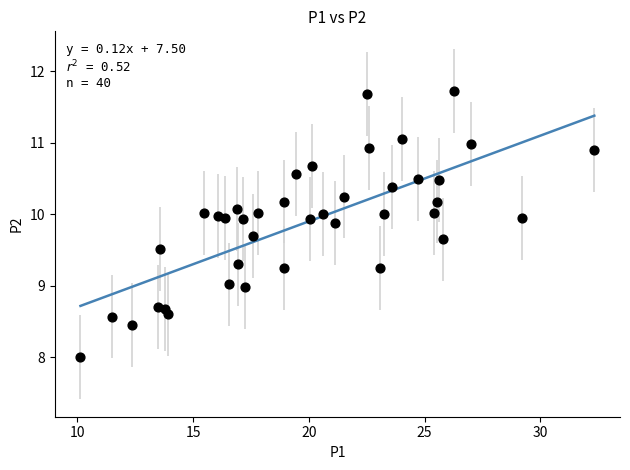

What is the range of Y values (max minus min)?

3.7